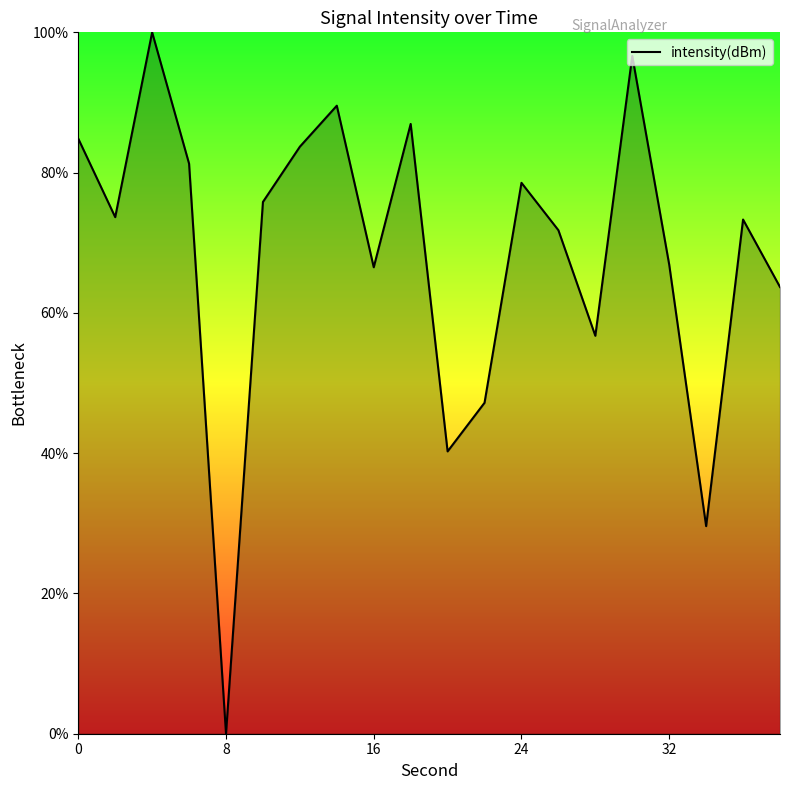

How many positive values are there?

19